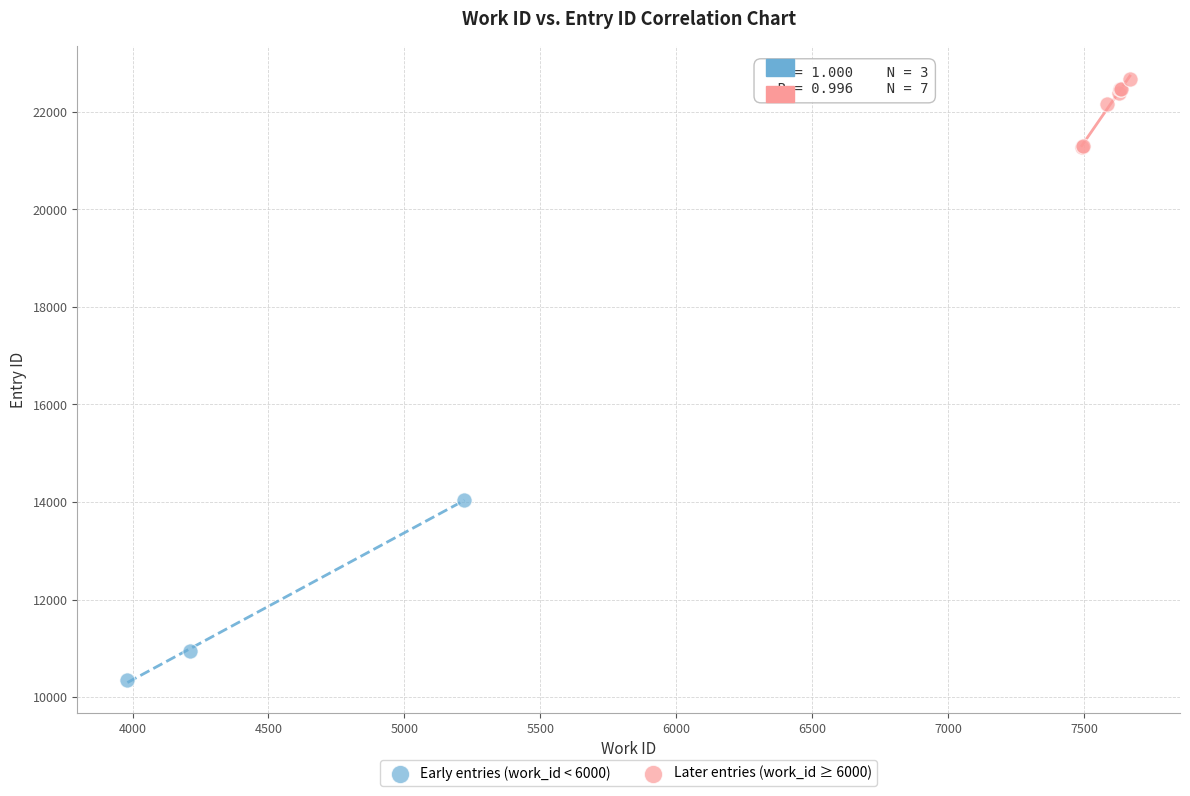

Which series reaches the maximum Y coordinate?

Later entries (work_id ≥ 6000)